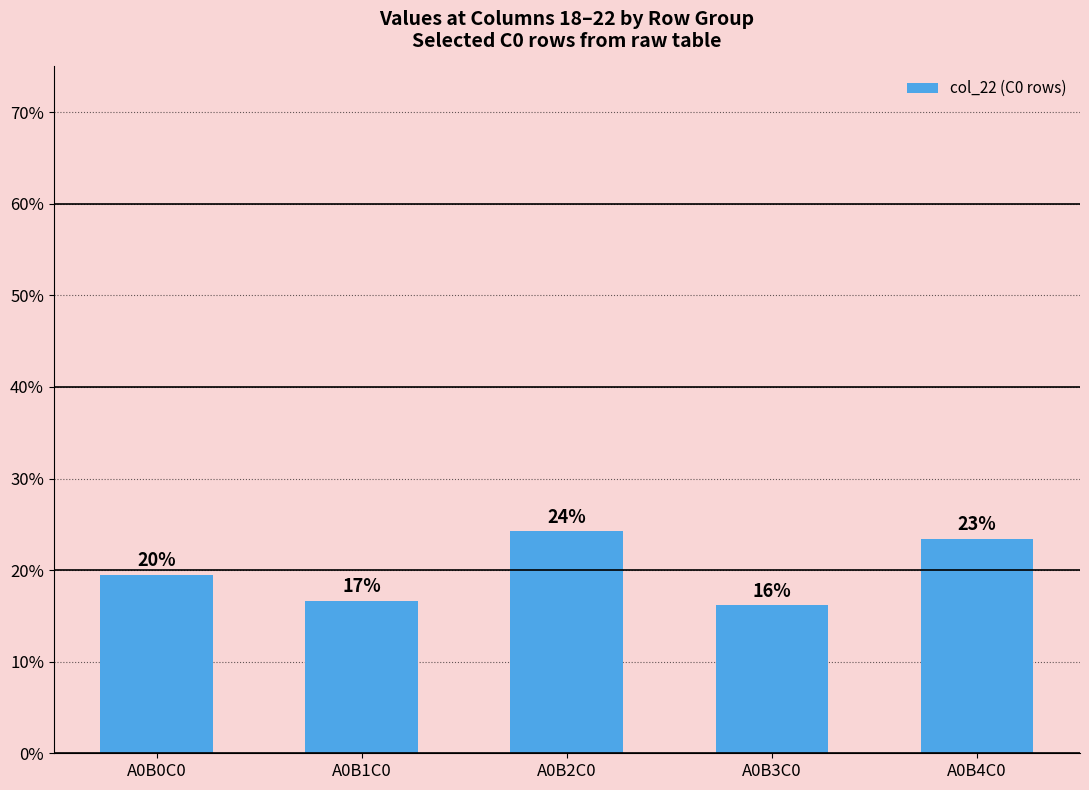

What is the ratio of the value at A0B1C0 to the value at A0B4C0?

0.7